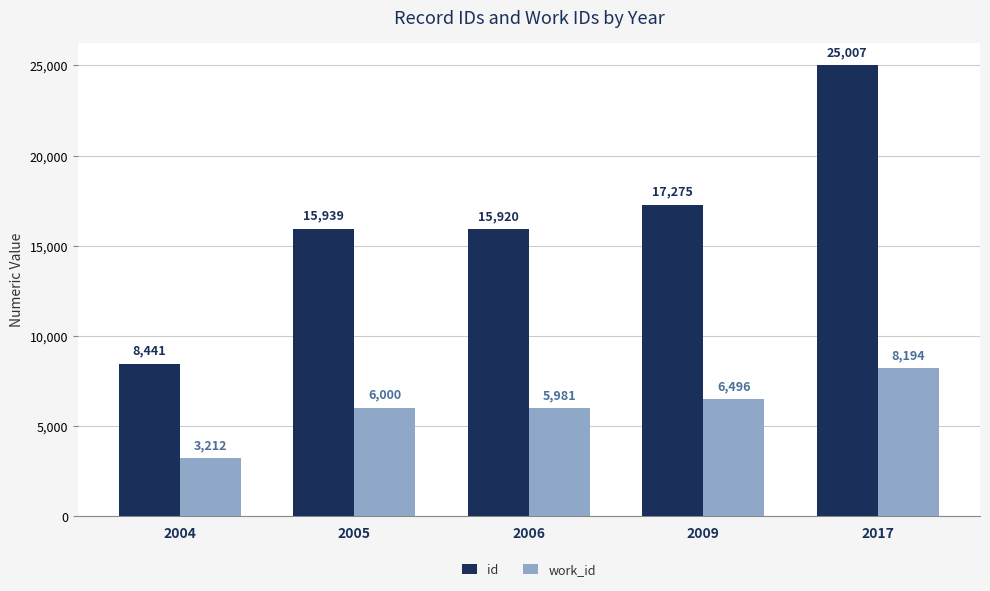

List the series in order of their overall mean, lowest first.

work_id, id